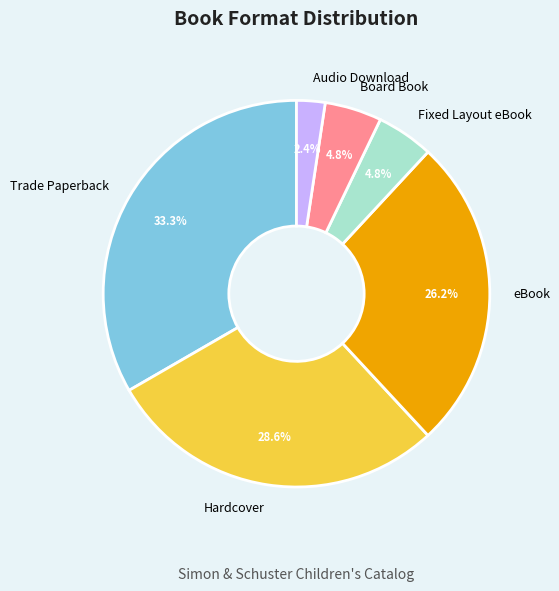

Count the number of slices in the pie.

6